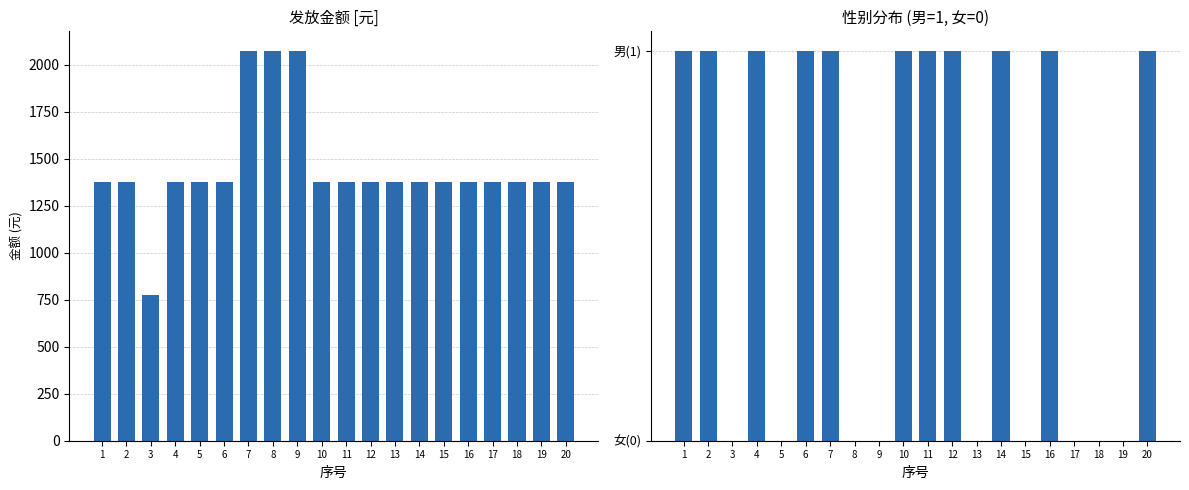

What are all the series names shown in the legend?

发放金额(元), 性别(男=1,女=0)